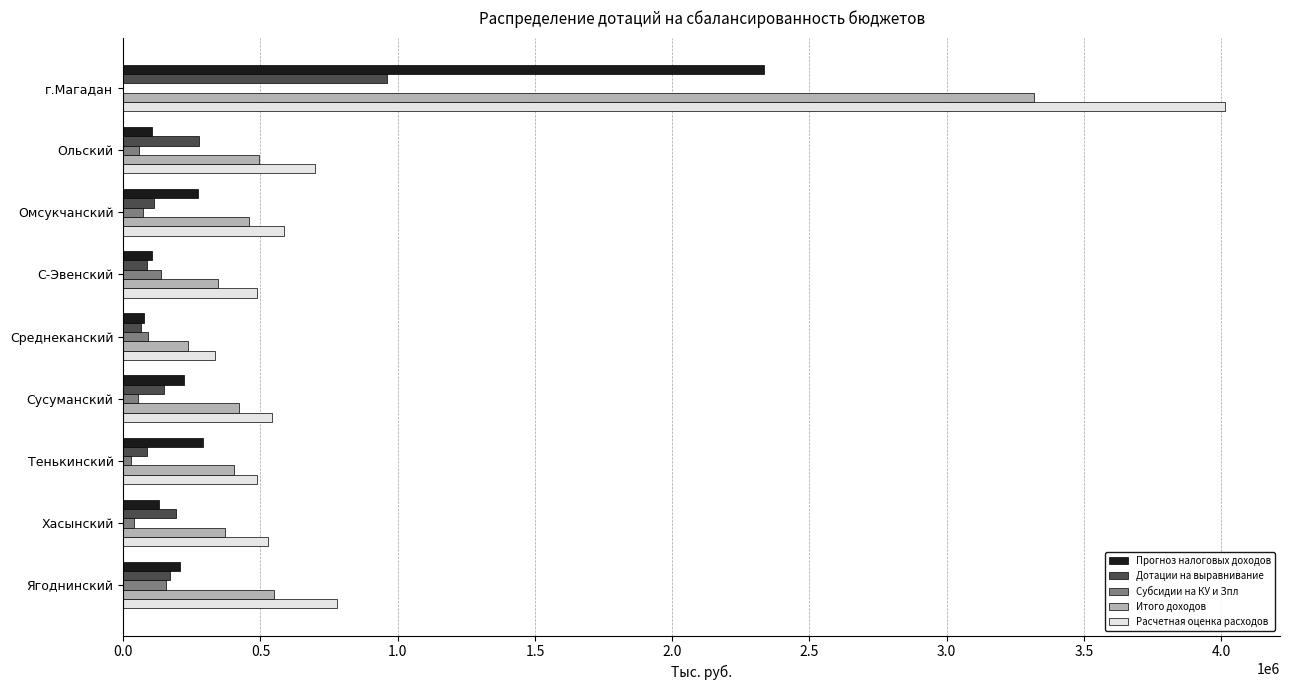

At which label is Расчетная оценка расходов closest to 2173860?

Ягоднинский